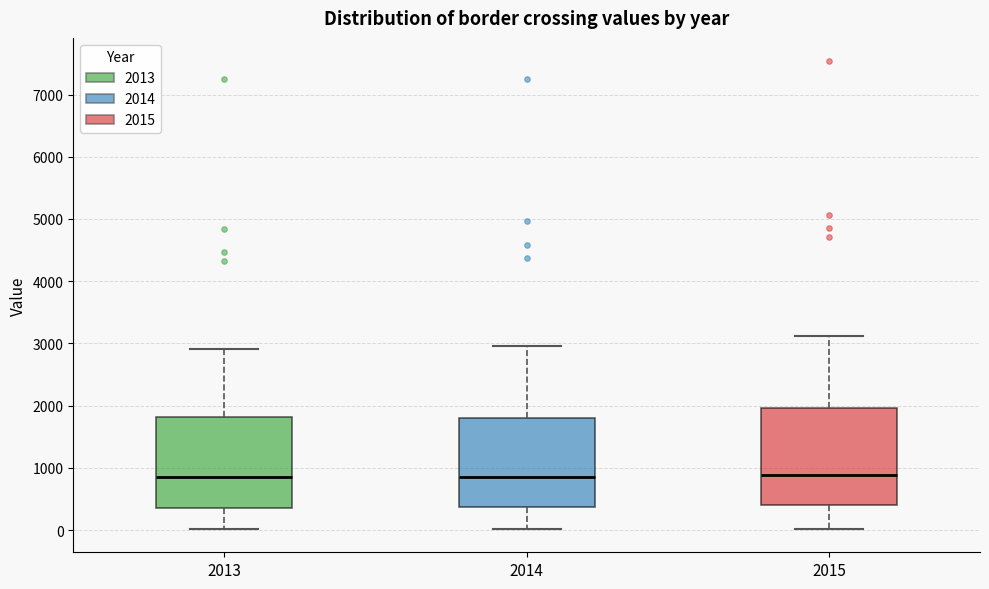

Reading left to right, transcribe this box plot: for each box, give where its median line is, the range the box spans, and where its two whiskers end, as read against the y-axis. The values are not printed on the chart, so give them approximately, as read against the axis.

2013: median 900, box 400 to 1800, whiskers 0 to 2900
2014: median 900, box 400 to 1800, whiskers 0 to 3000
2015: median 900, box 400 to 2000, whiskers 0 to 3100